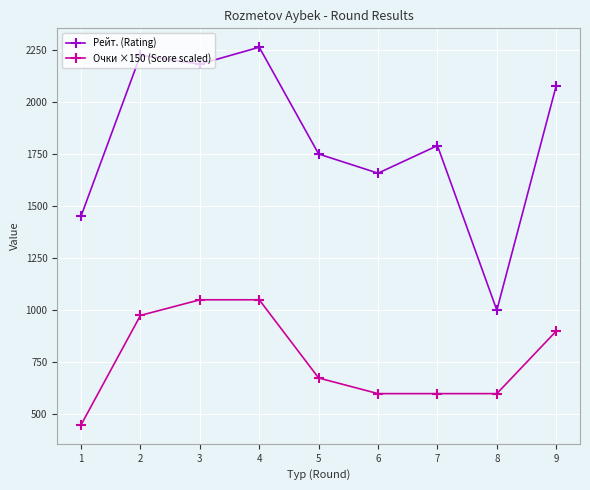

At which category does Рейт. (Rating) reach its first local valley?

3